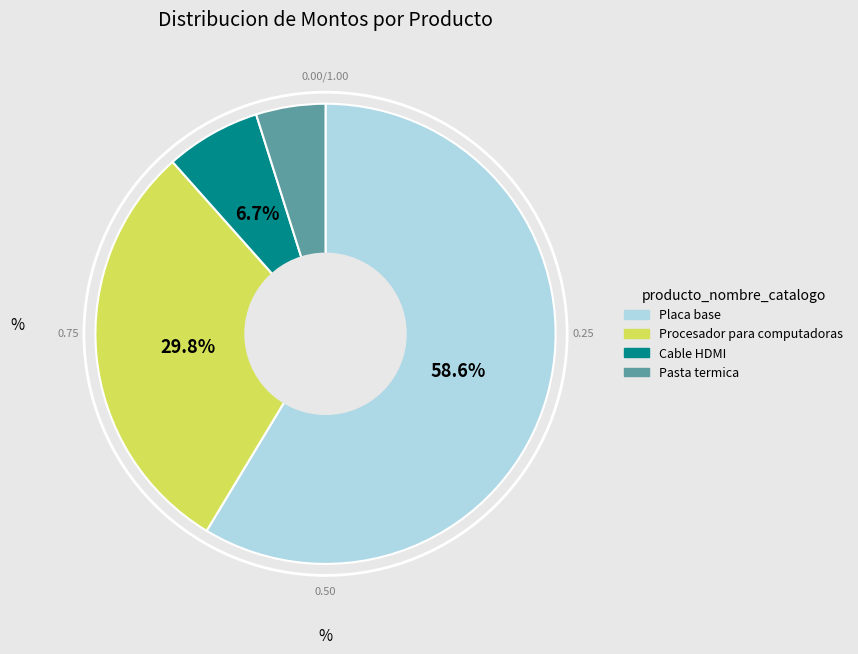

Is it true that Procesador para computadoras is 30% of the pie?

True